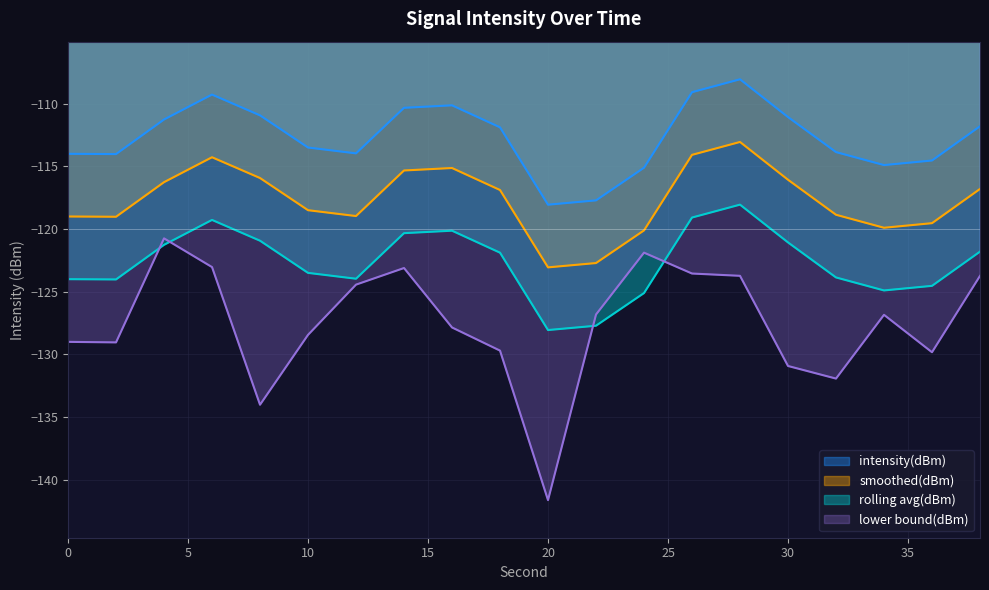

At which label does the data first exceed -126?

4